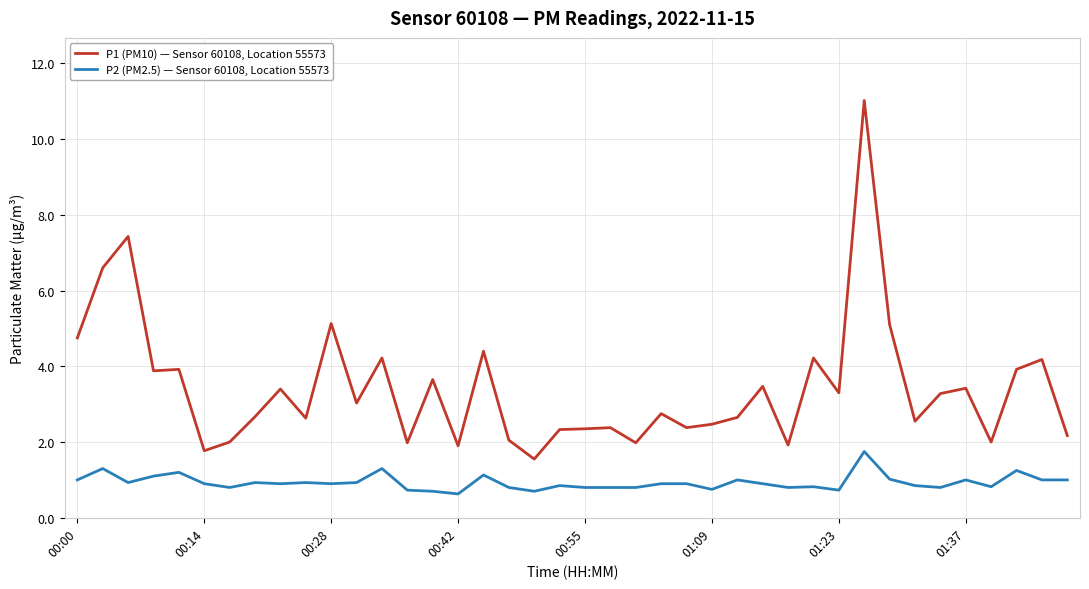

True or false: P2 (PM2.5) — Sensor 60108, Location 55573 and P1 (PM10) — Sensor 60108, Location 55573 intersect in this chart.

False